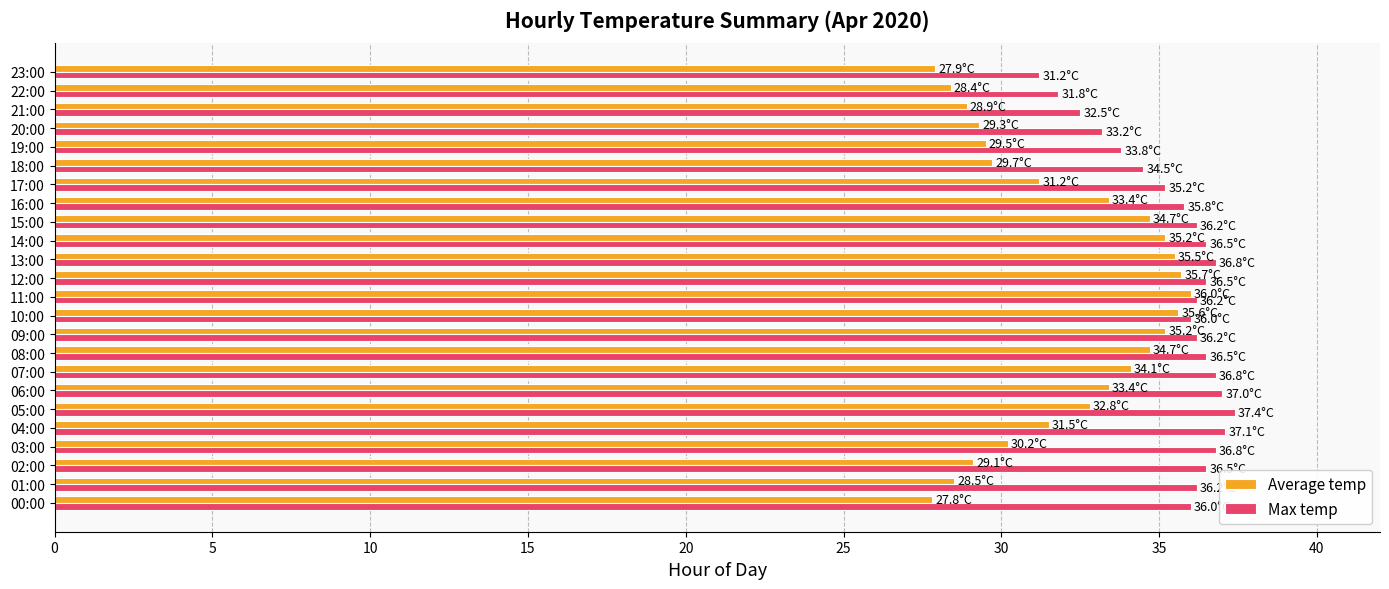

Is the value of Average temp at 22:00 greater than the value of Max temp at 13:00?

No